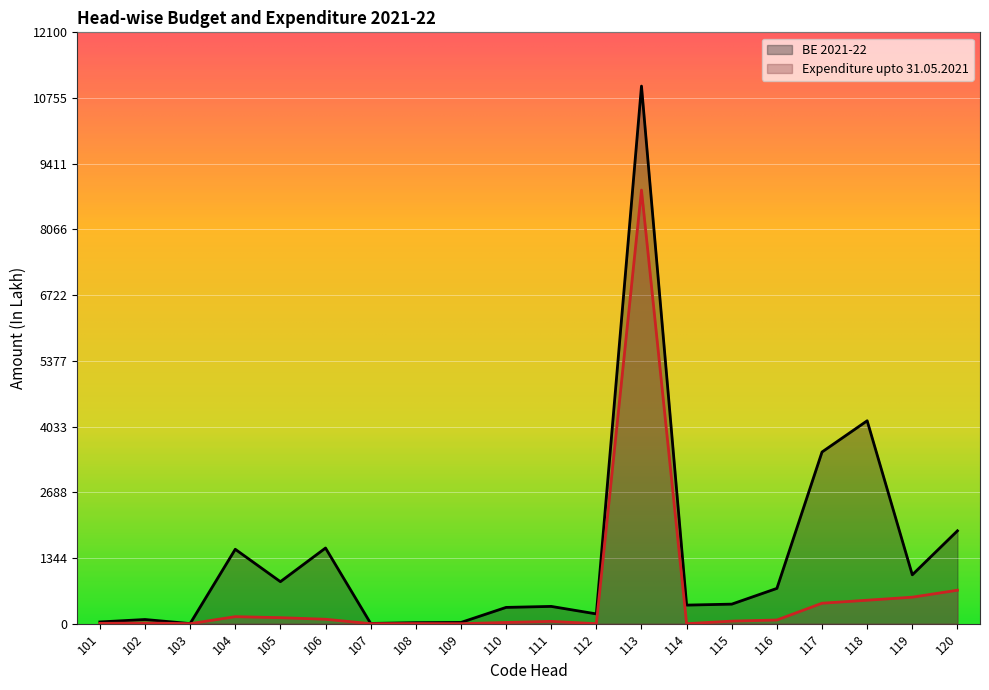

Where is the first local maximum for Expenditure upto 31.05.2021?

102